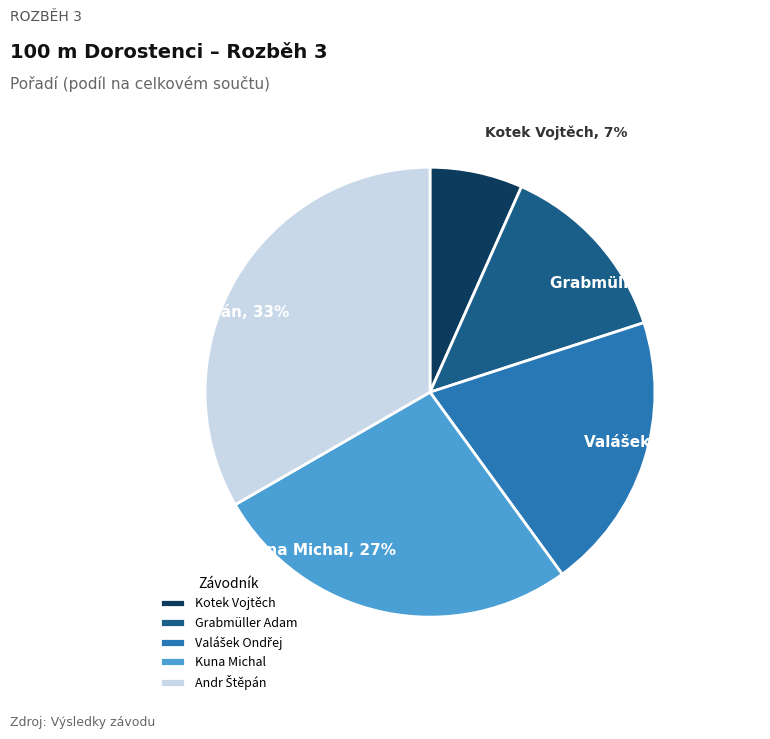

Combined, do Grabmüller Adam and Kotek Vojtěch account for over 50%?

No